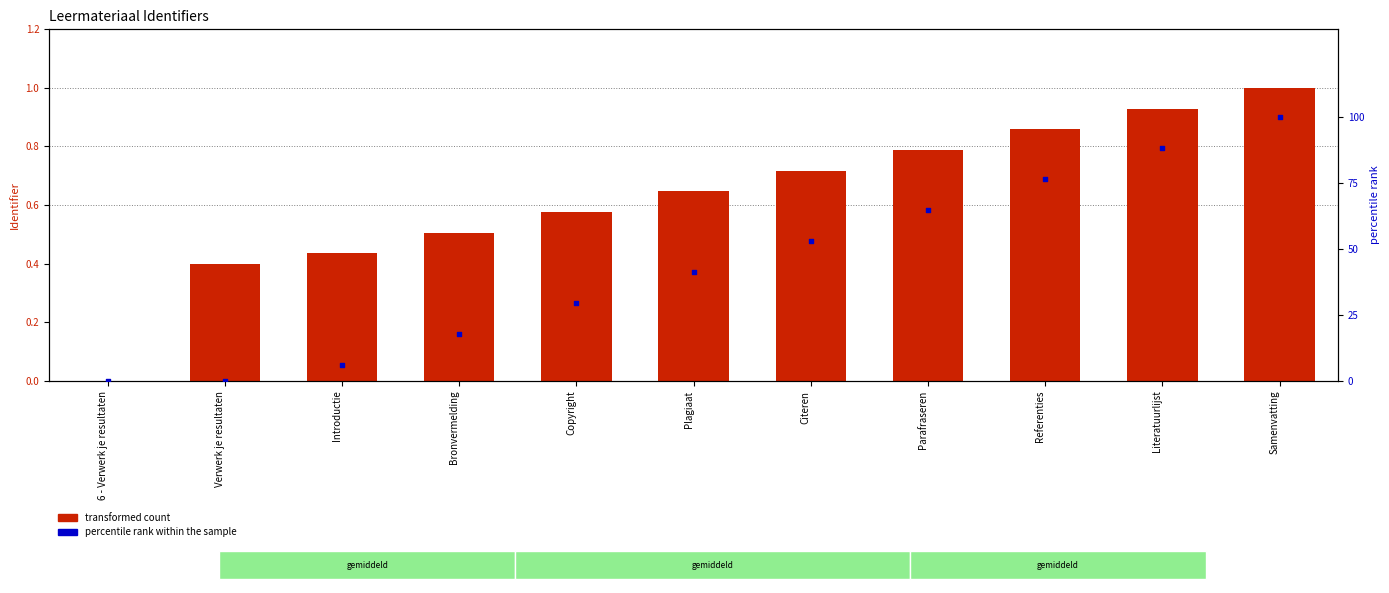

Which series contains the lowest Y value?

transformed count